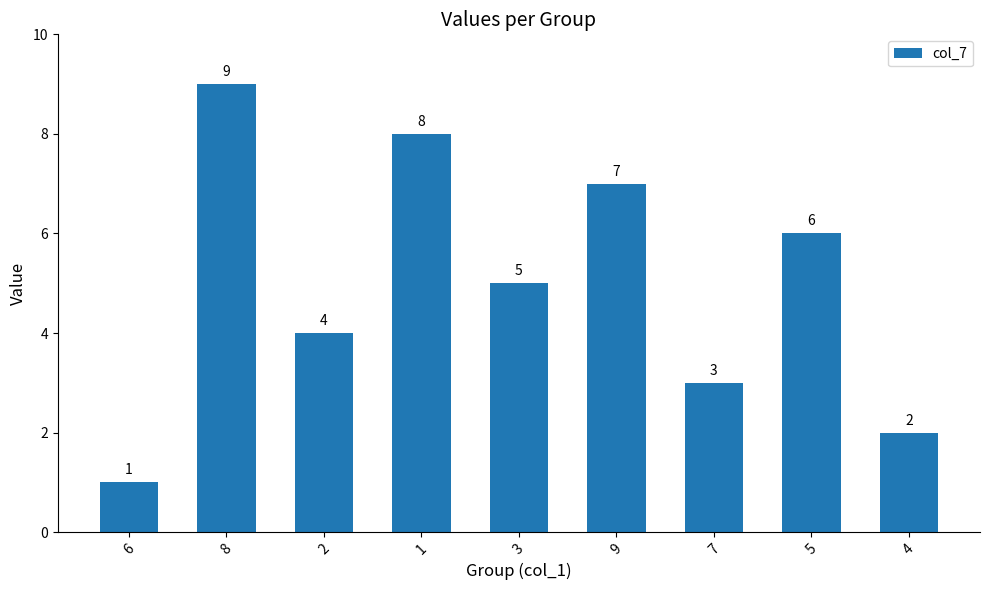

Where does the data first go above 5?

8